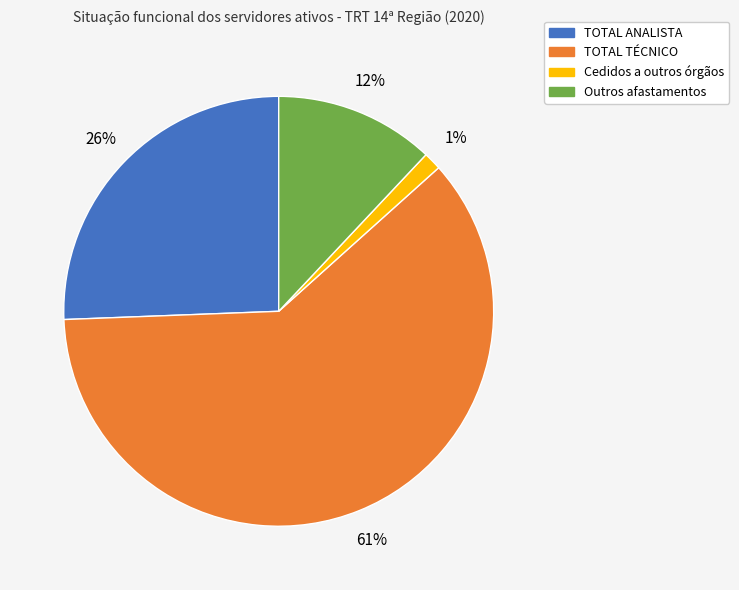

Which slice is the smallest?

Cedidos a outros órgãos